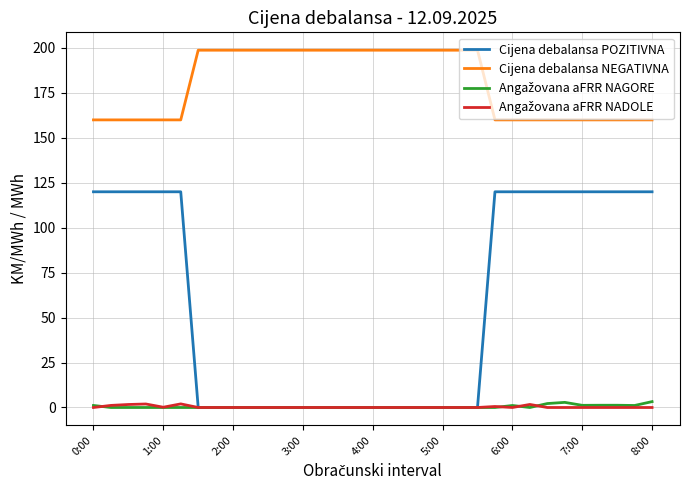

Which series has the widest spread of values?

Cijena debalansa POZITIVNA